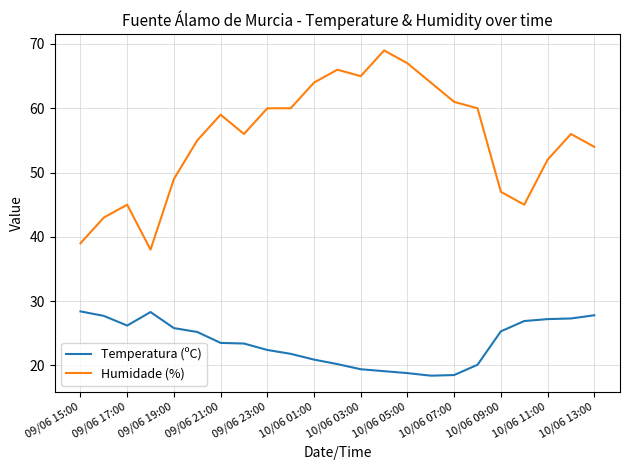

What are all the series names shown in the legend?

Temperatura (ºC), Humidade (%)